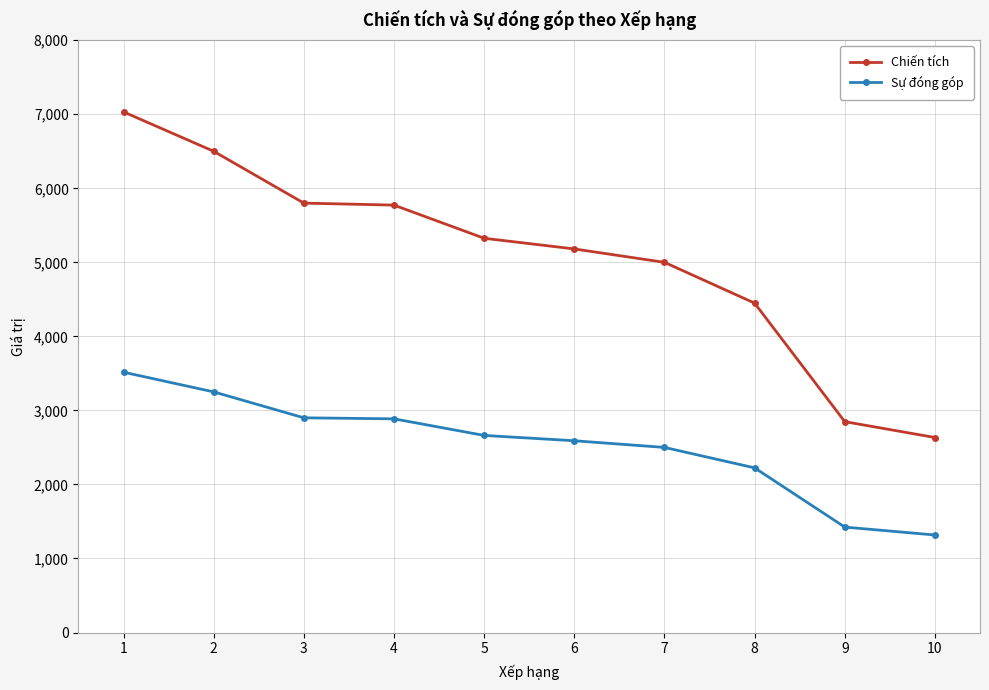

The Chiến tích series shows 7032 at 1. True or false?

True